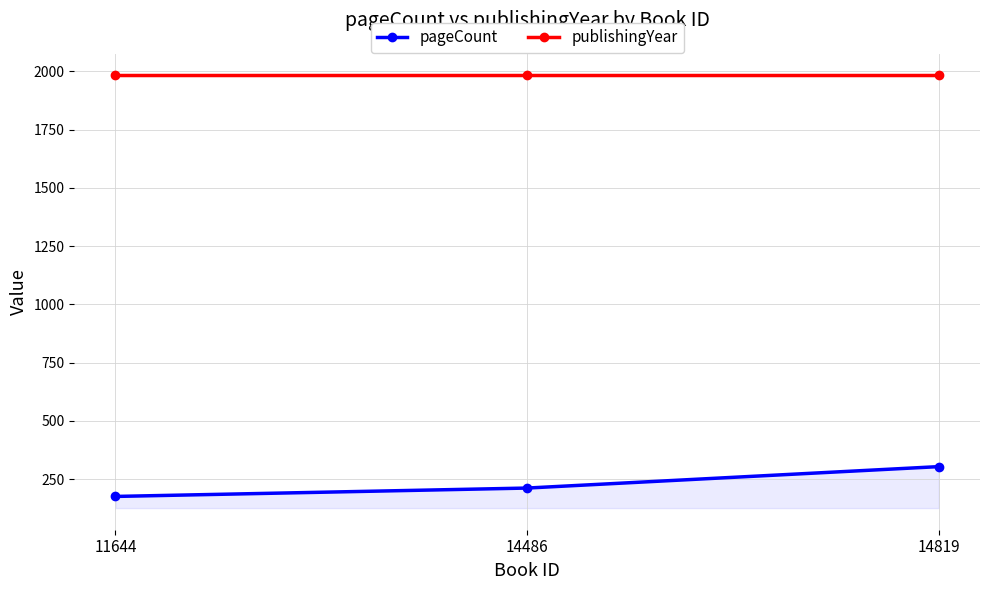

The pageCount series shows 123 at 14819. True or false?

False